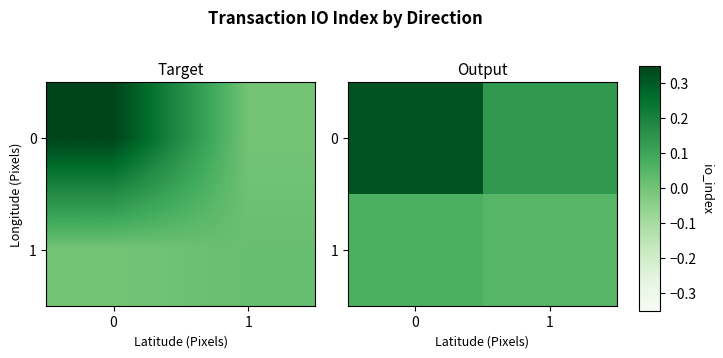

True or false: 0 has a value of 0.1 at 1.

True